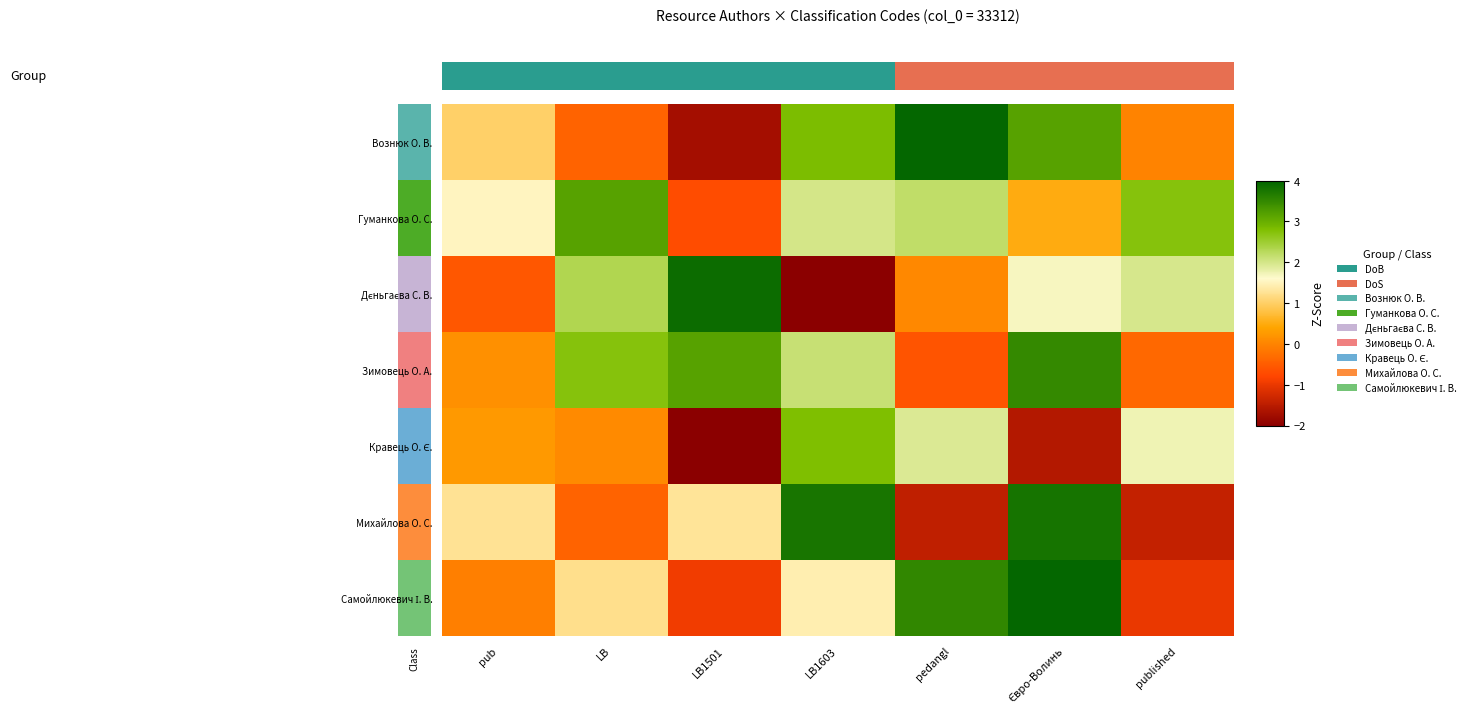

What is the spread (max minus min) of values at Євро-Волинь?

5.5